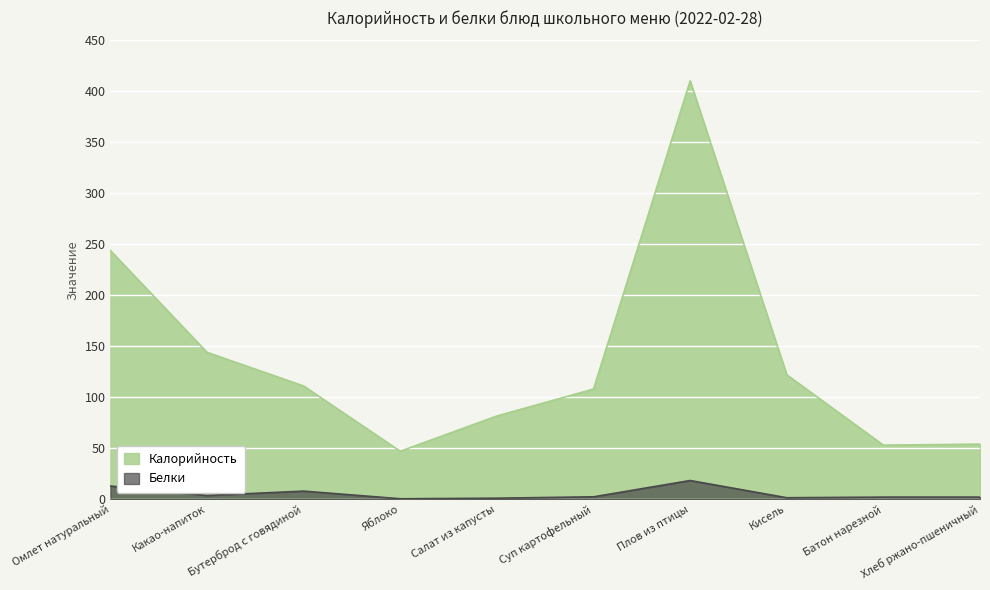

What are all the series names shown in the legend?

Калорийность, Белки